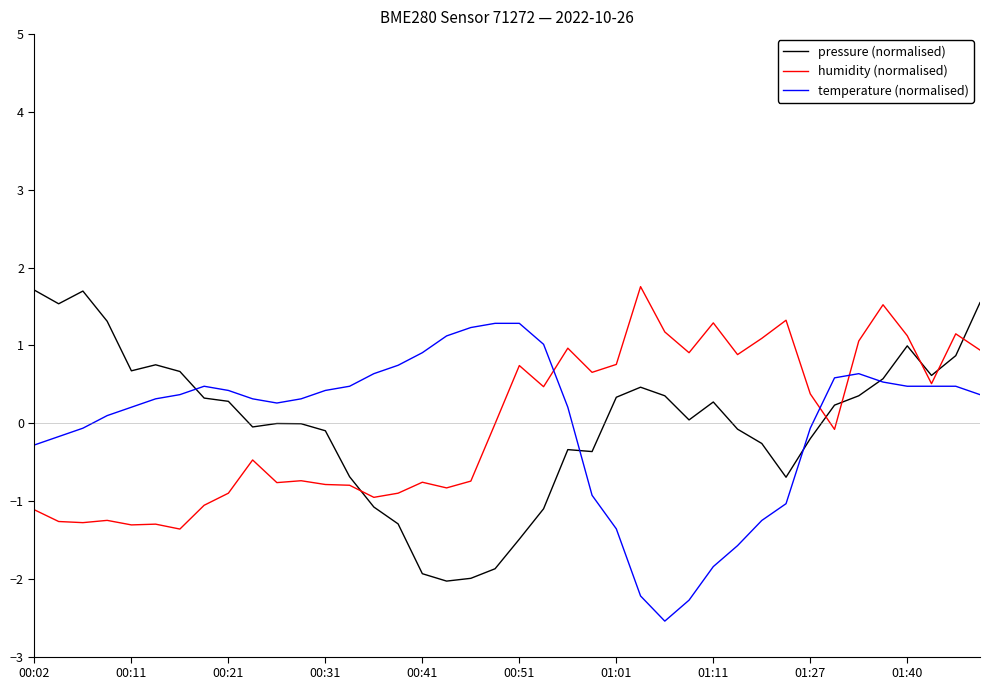

What is the maximum value shown in the chart?

1.8